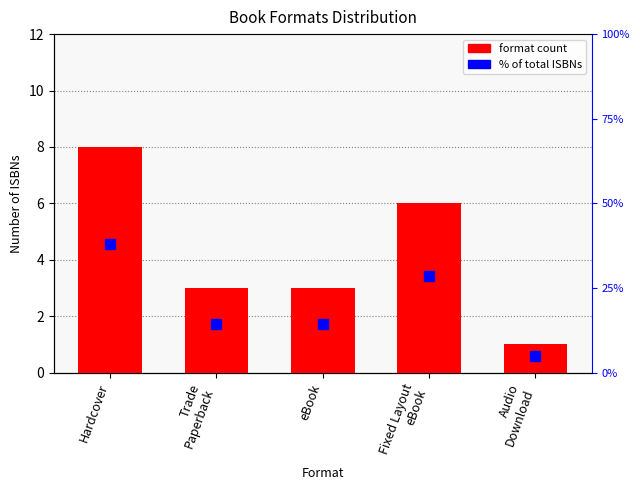

Is the value of format count at Trade
Paperback greater than the value of % of total ISBNs at Audio
Download?

No